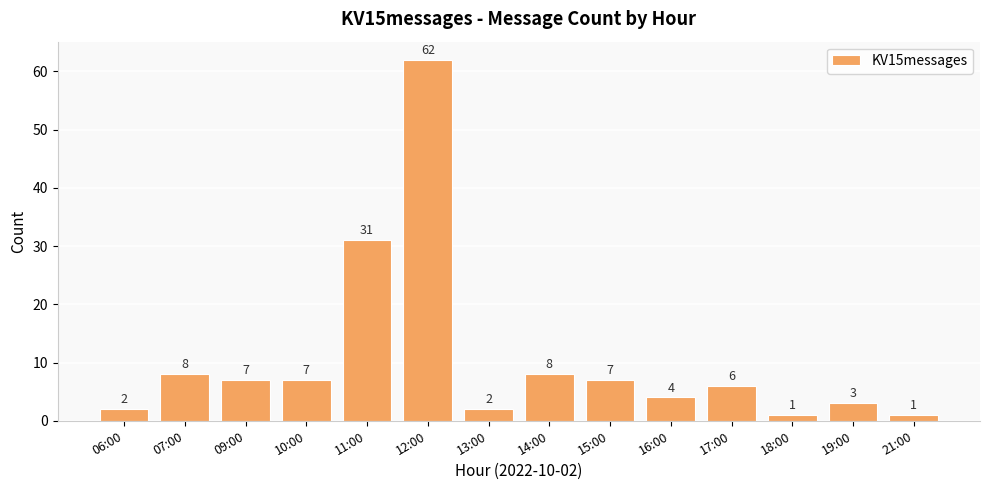

Are the bars grouped side by side (vs. stacked)?

No